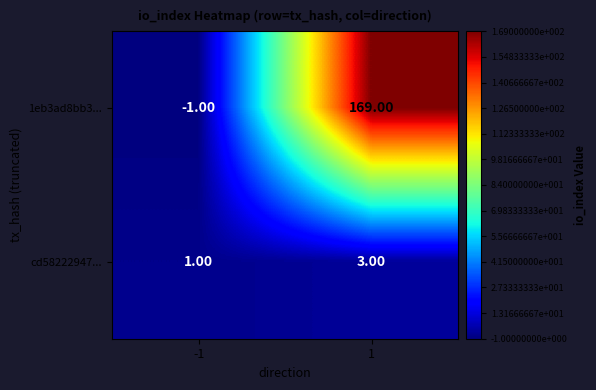

Which series has the largest total across all categories?

1eb3ad8bb3...